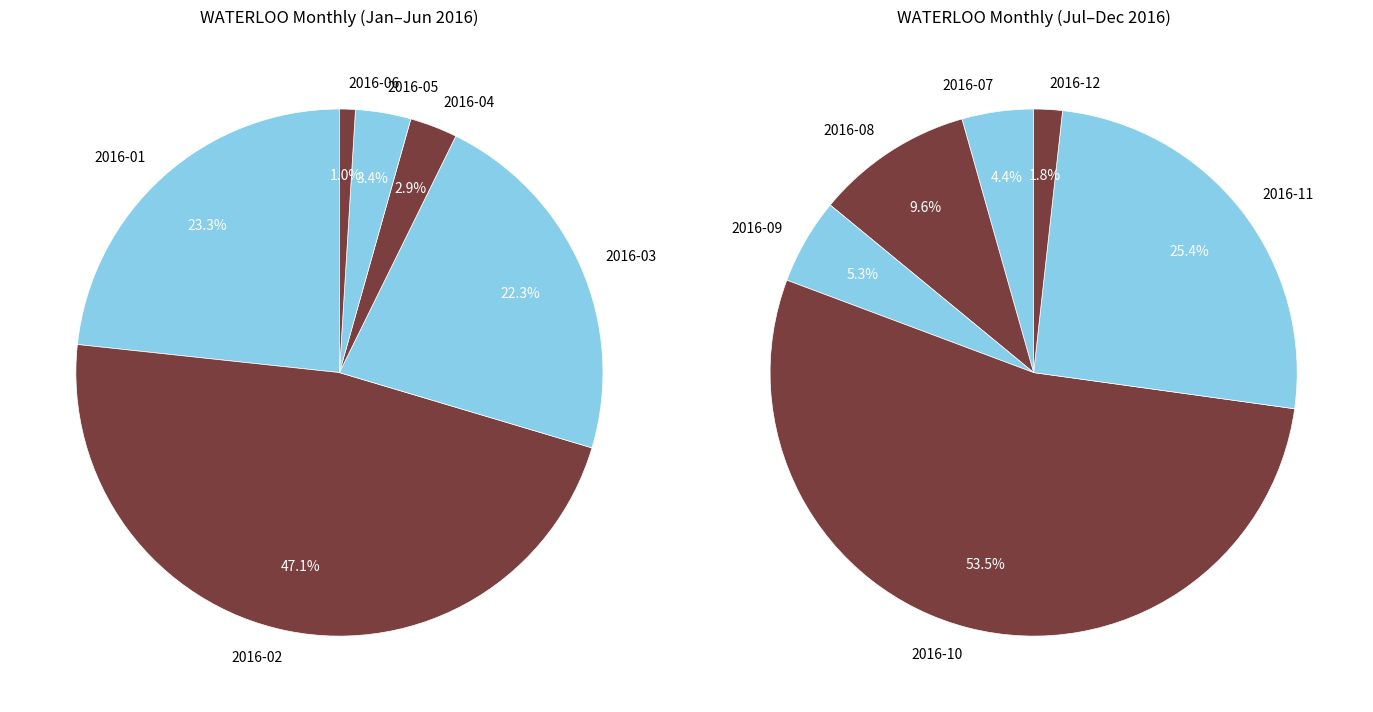

Is it true that 2016-05 is 1% of the pie?

False